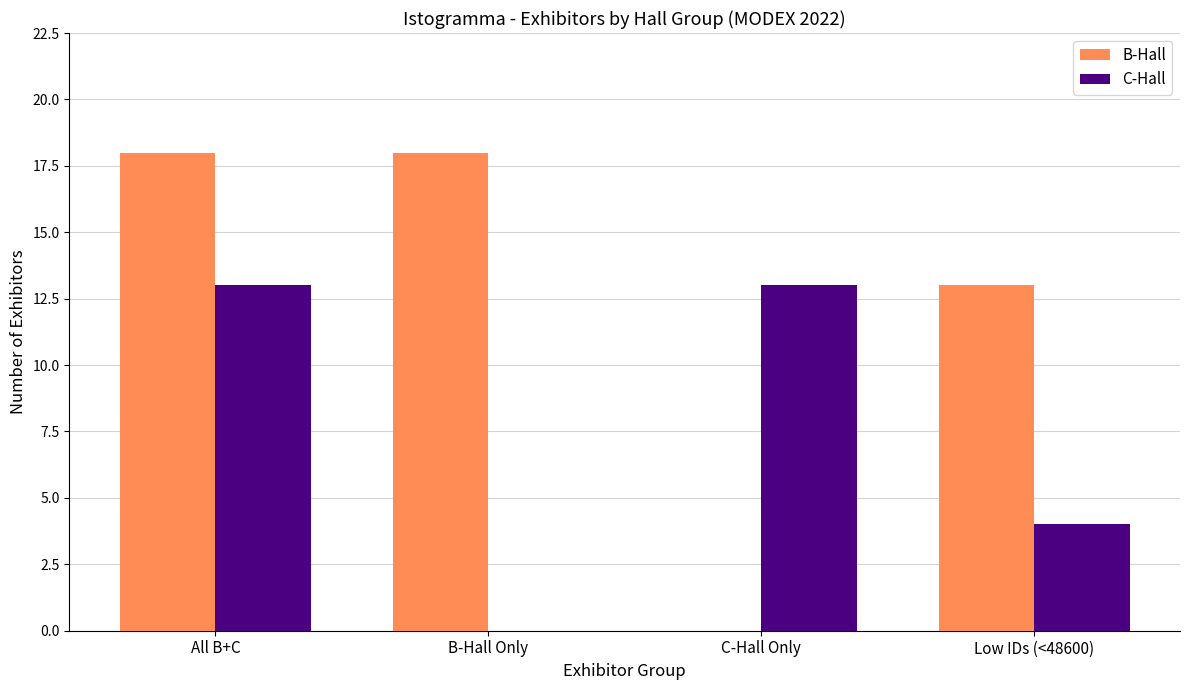

How many C-Hall values are between 4 and 13?

3